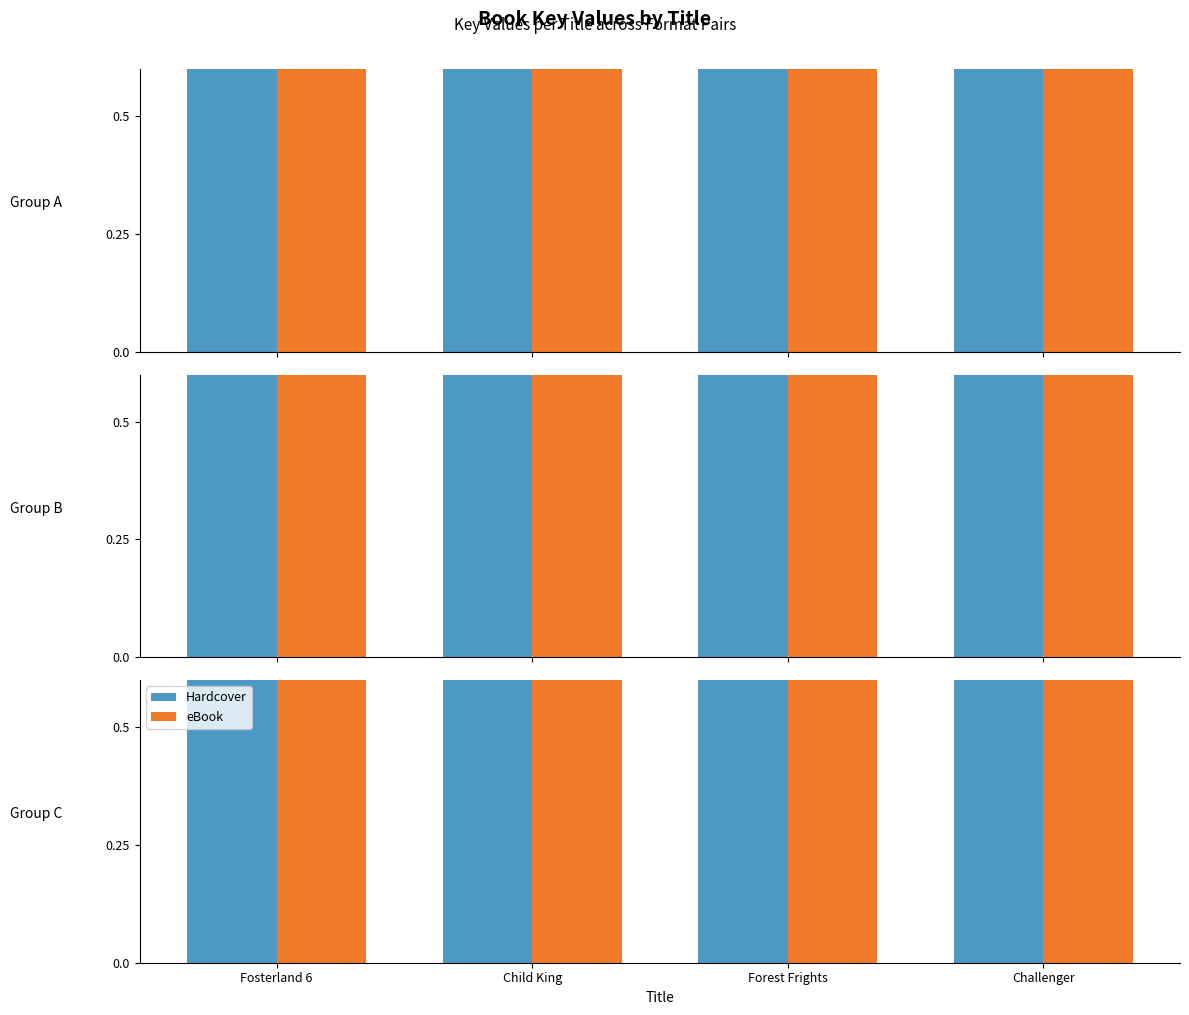

At how many categories does at least one series exceed 0?

4